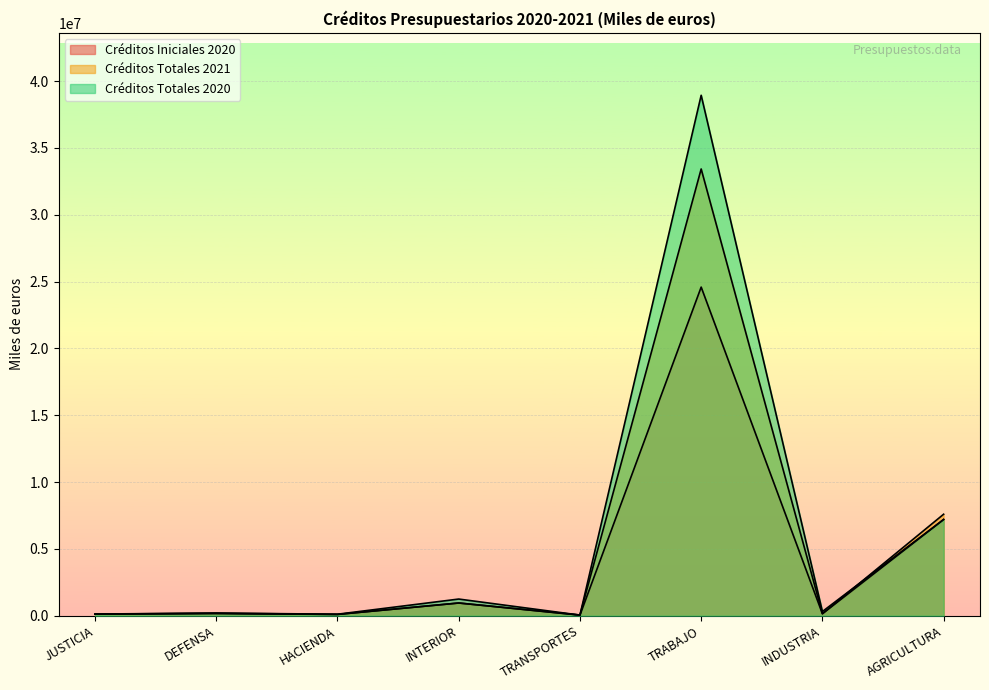

How many values in the Créditos Totales 2021 series exceed 154009?

3